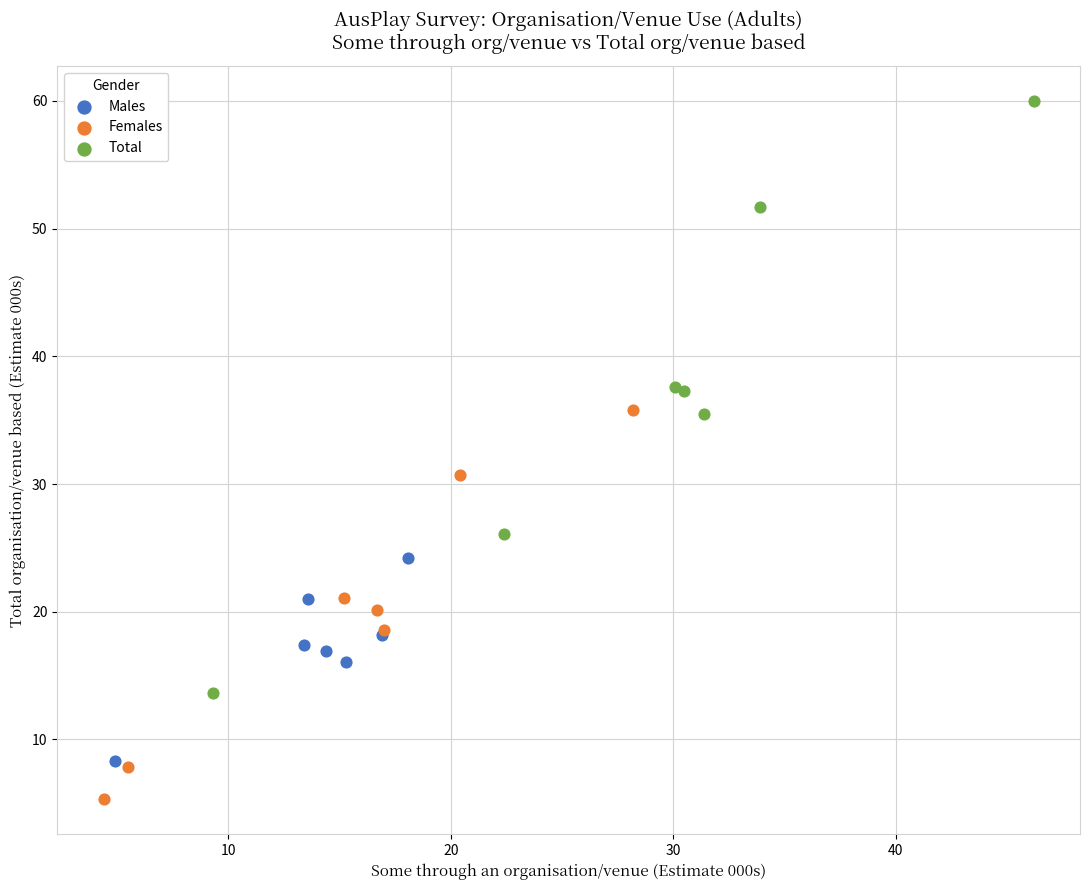

Which series contains the lowest Y value?

Females